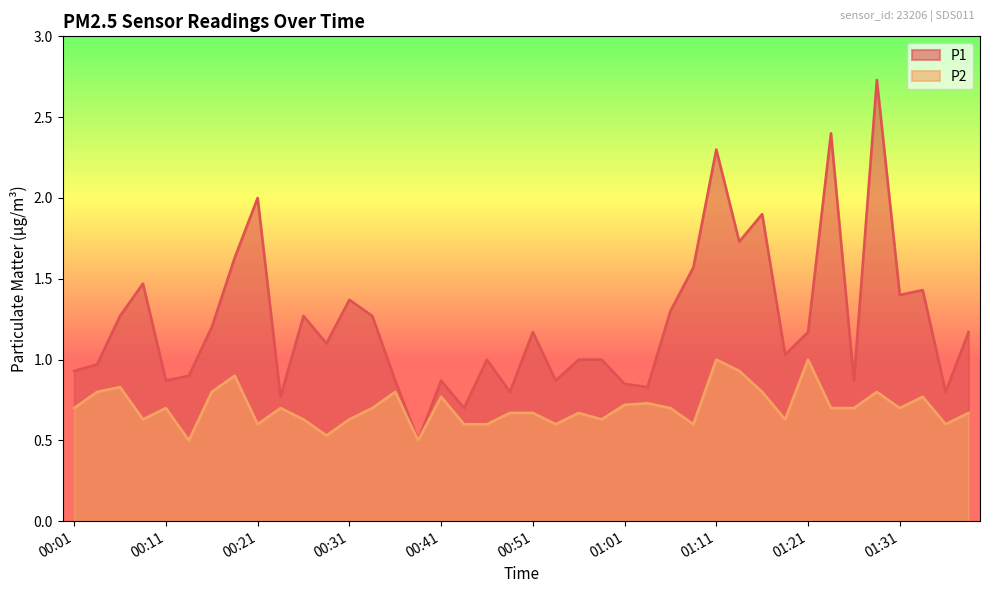

How many data points does each series have?

40